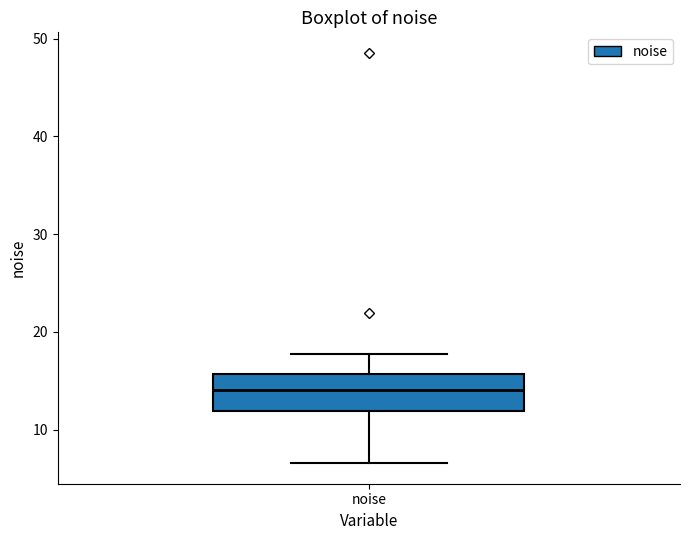

Transcribe this box plot: give where the median line is, the range the box spans, and where the two whiskers end, as read against the y-axis. The values are not printed on the chart, so give them approximately, as read against the axis.

median 14, box 12 to 16, whiskers 7 to 18